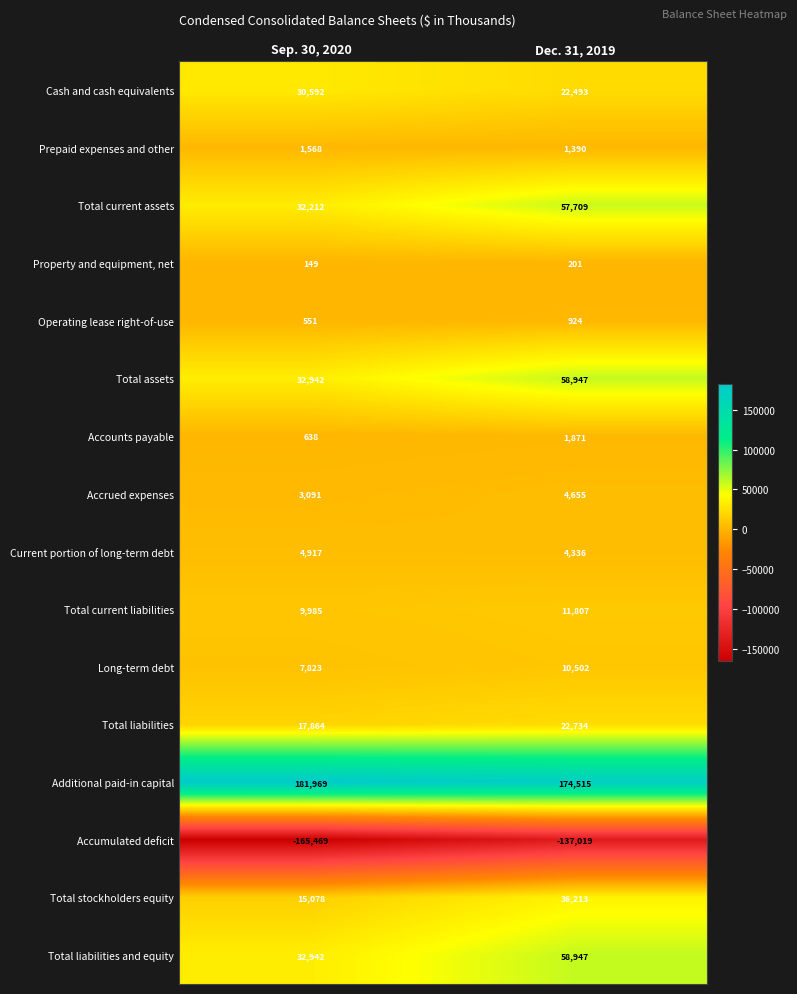

What is the highest value of the Total current liabilities series?

11807